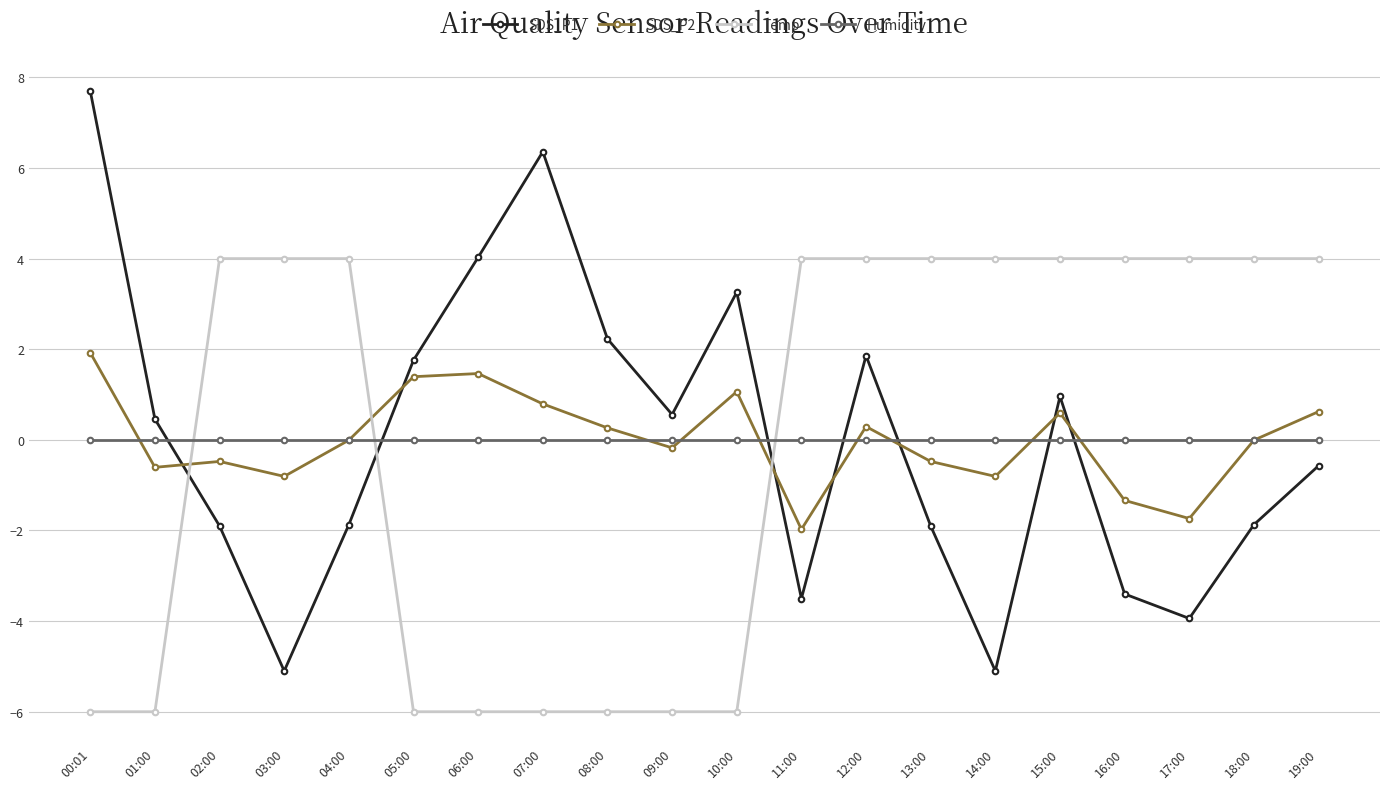

At which category does the chart reach its peak across all series?

00:01